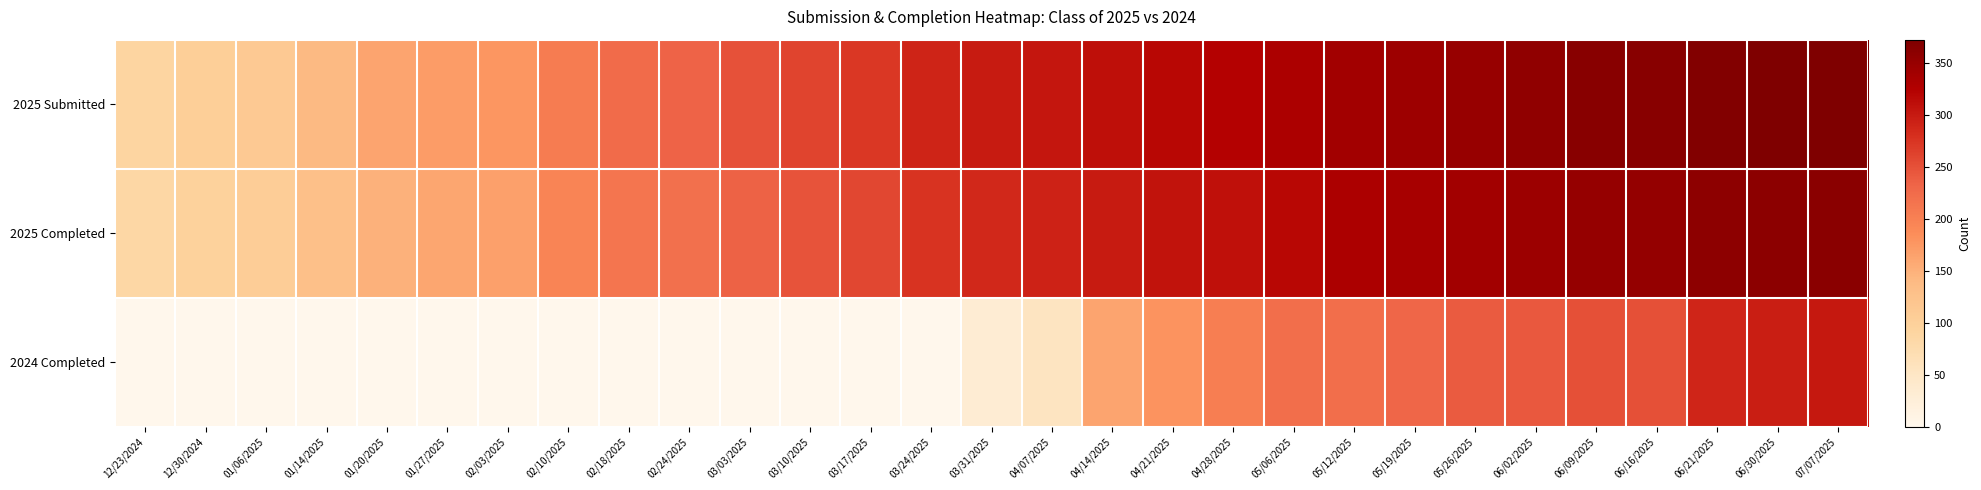

Which series has the widest spread of values?

2024 Completed